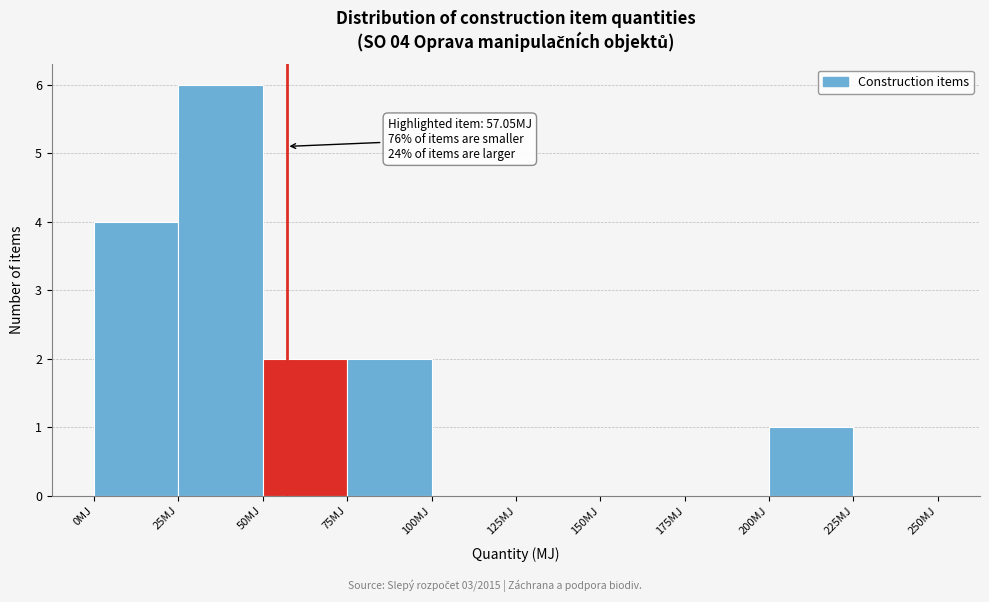

Which range on the x-axis has the tallest bar?

25 to 50